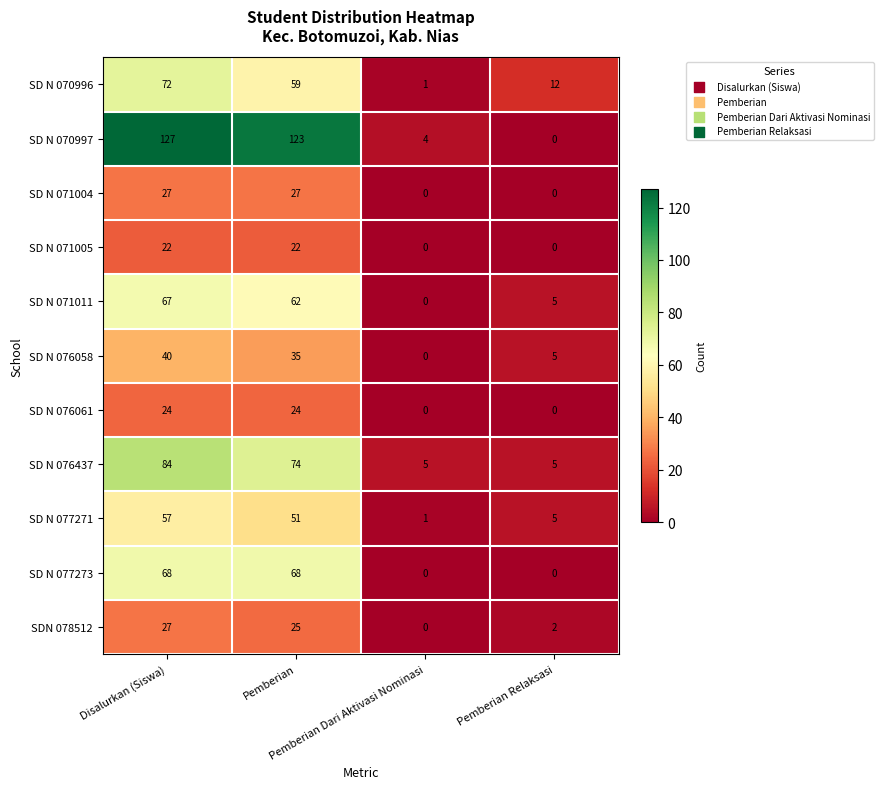

At how many categories does at least one series exceed 110?

2